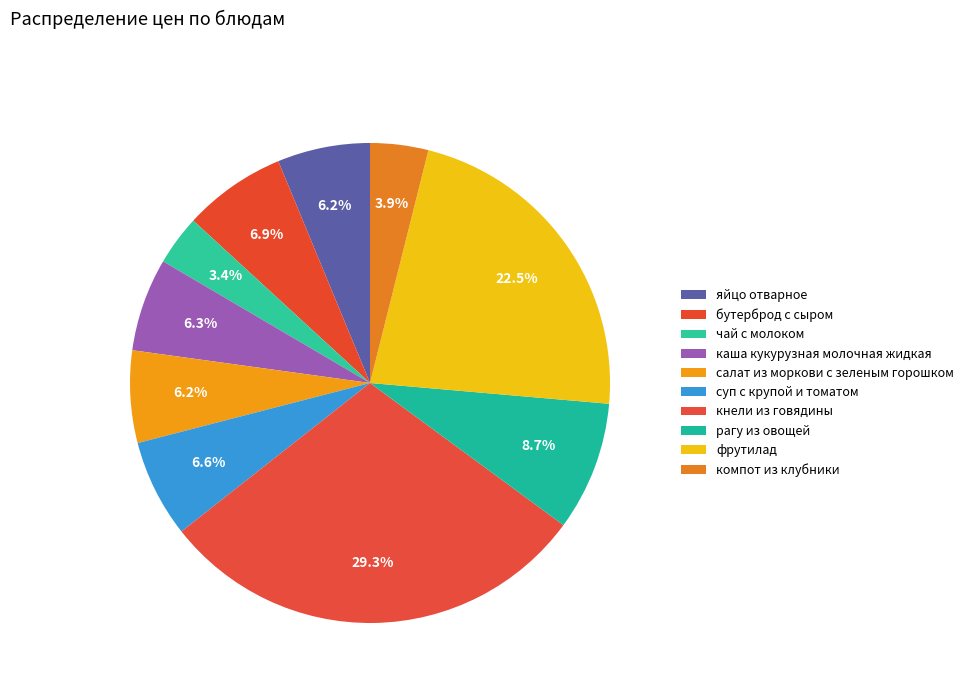

What percentage is the кнели из говядины slice, to the nearest percent?

29%